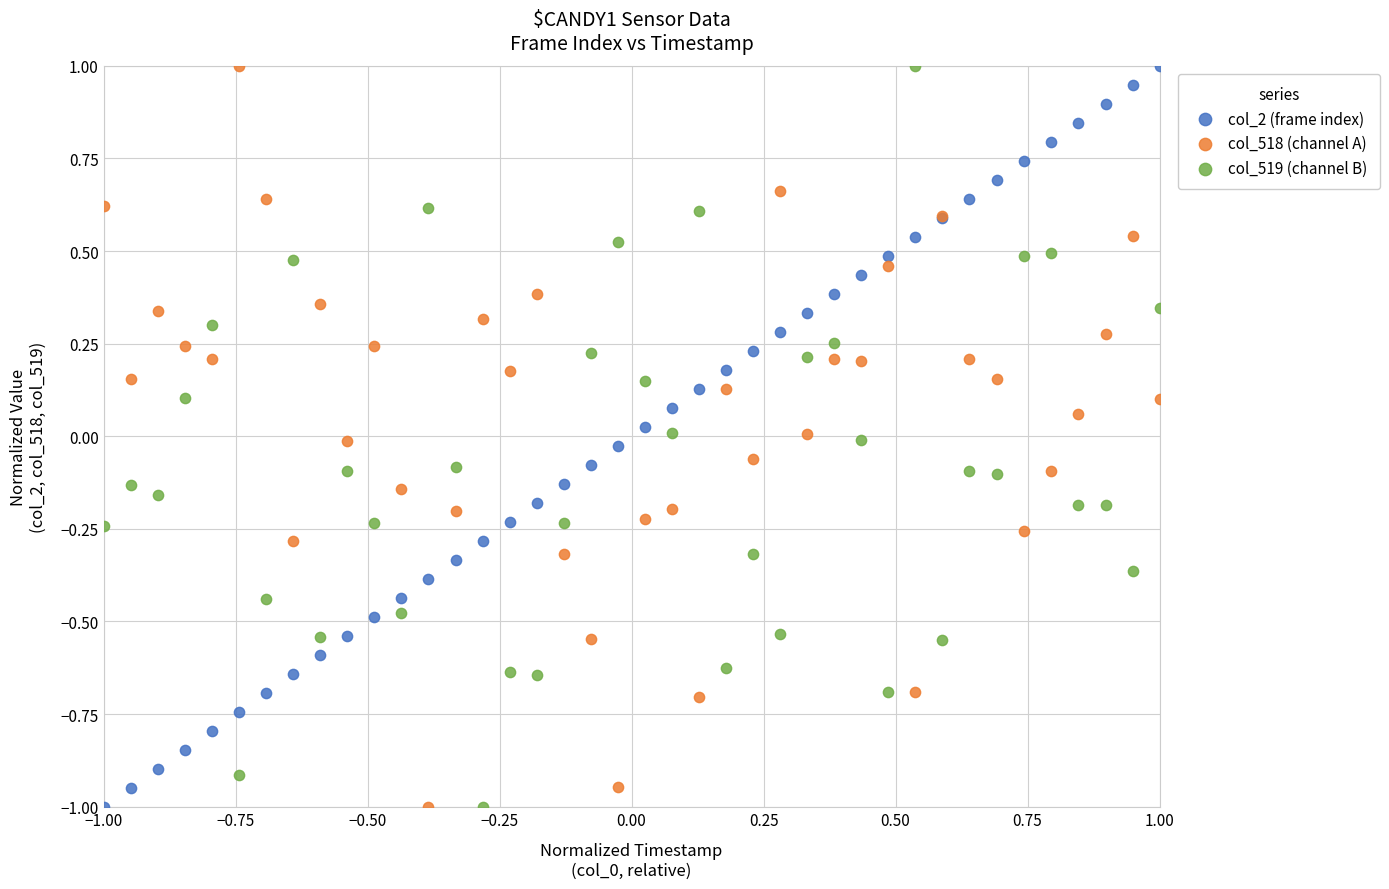

What are all the series names shown in the legend?

col_2 (frame index), col_518 (channel A), col_519 (channel B)